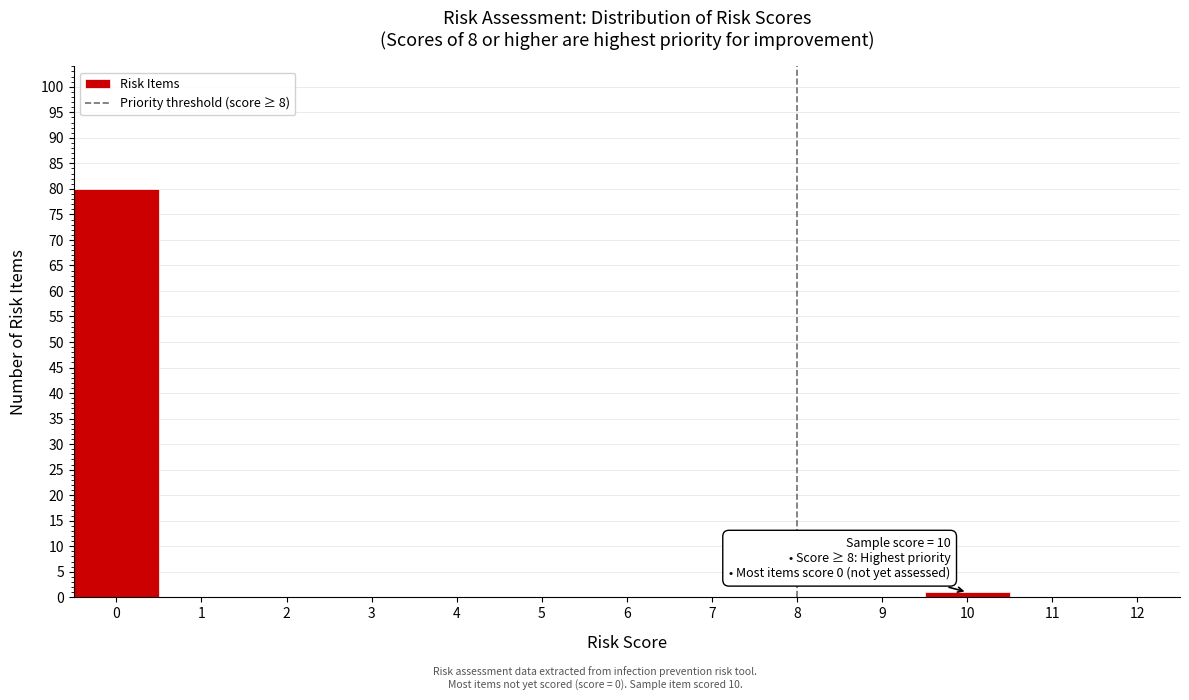

Over which range of the x-axis is the bar tallest?

-0.5 to 0.5